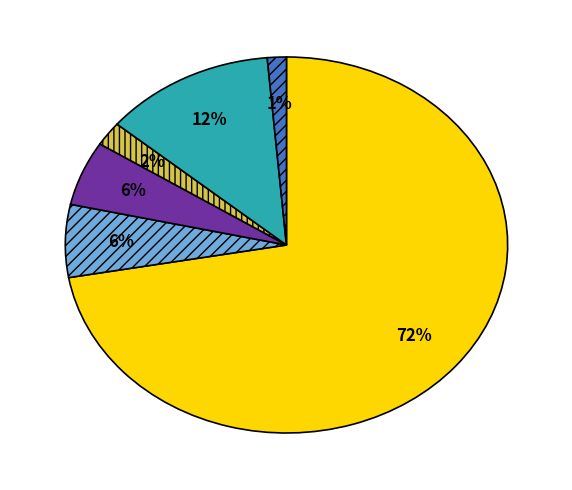

Is there a majority slice in this chart?

Yes